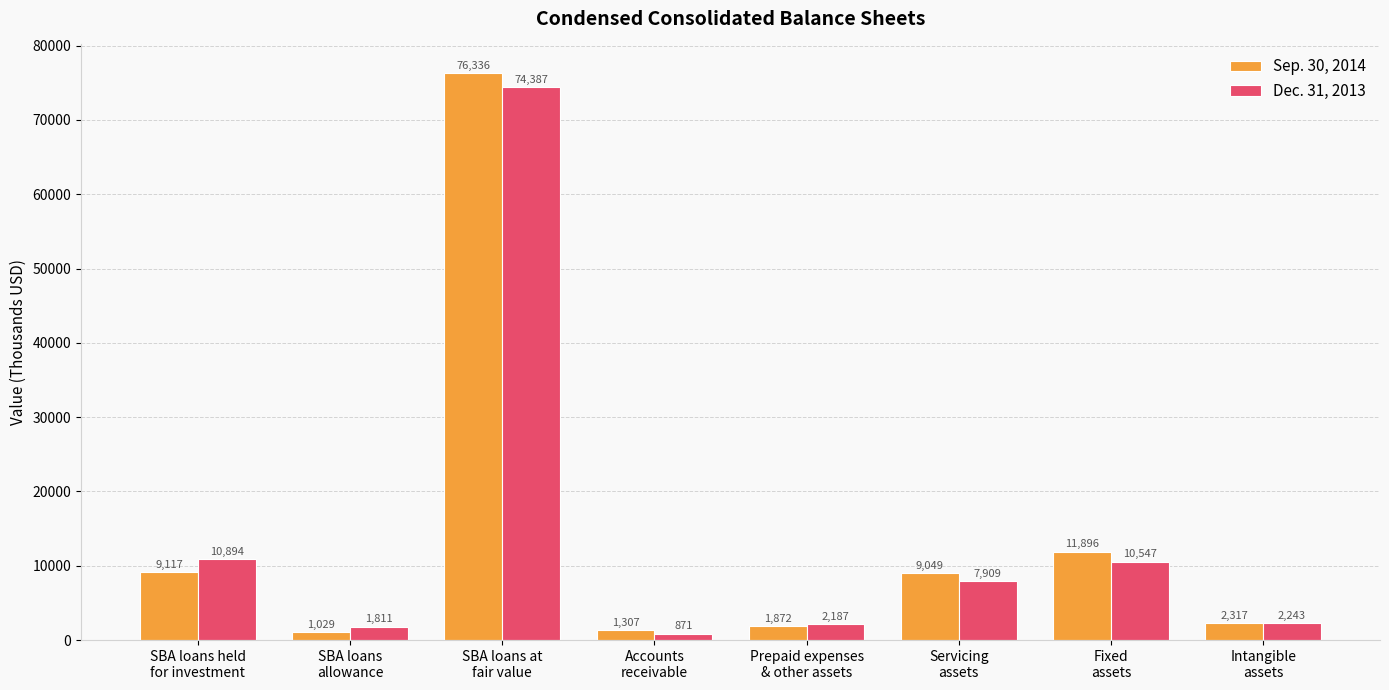

What is the value of the Sep. 30, 2014 bar at the 5th from the left?

1872